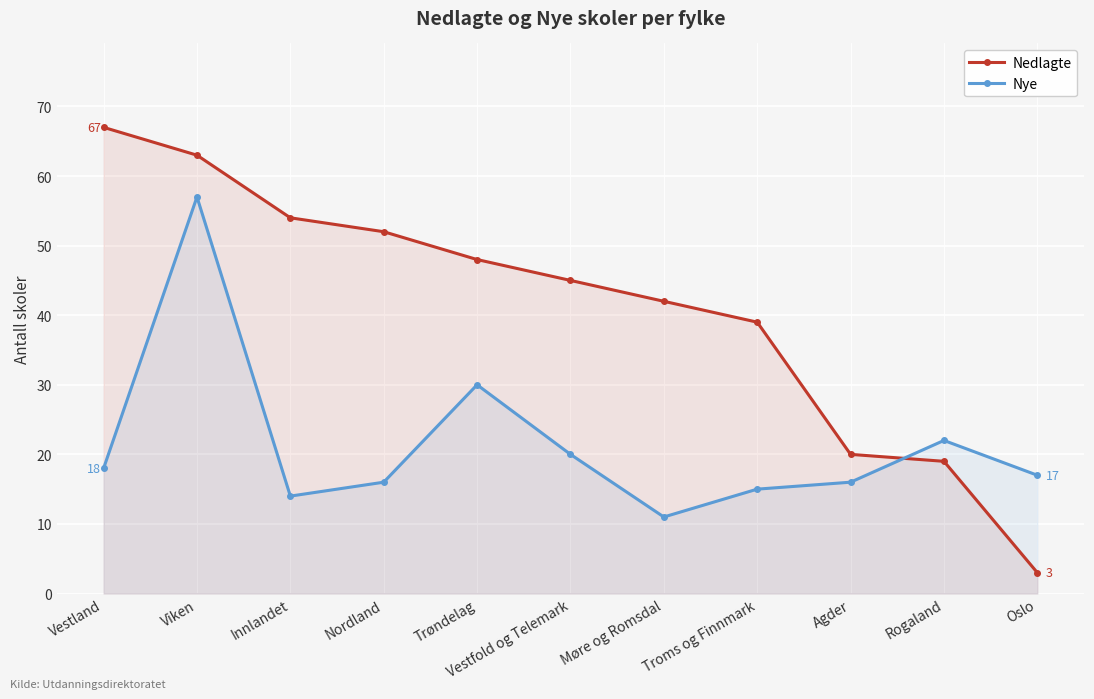

After their last crossing, which series has the higher values: Nye or Nedlagte?

Nye